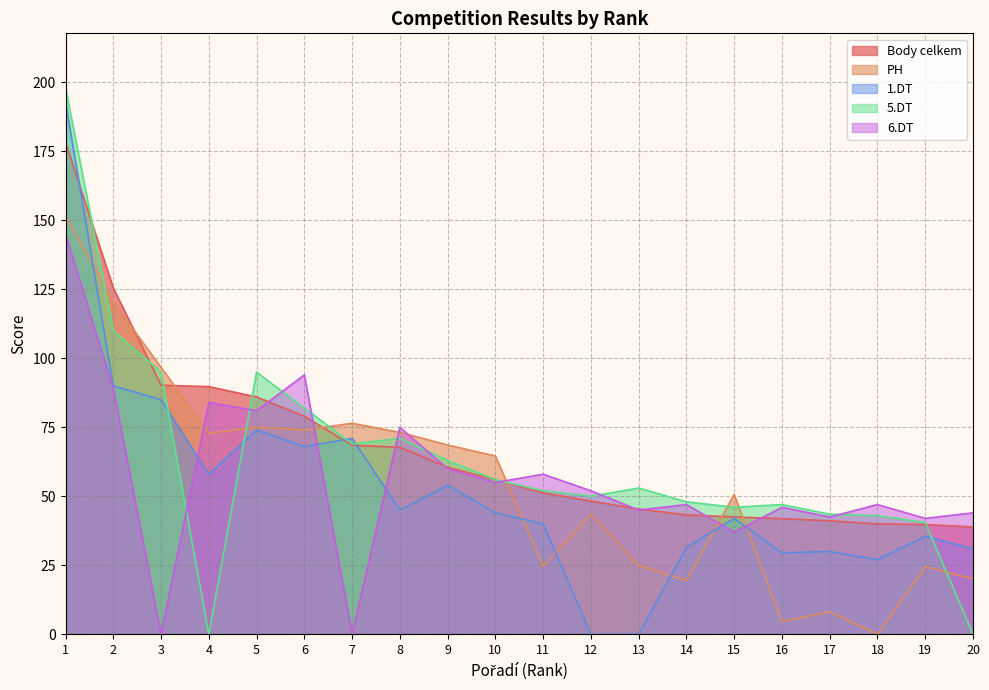

Which category has the lowest value in the 5.DT series?

4